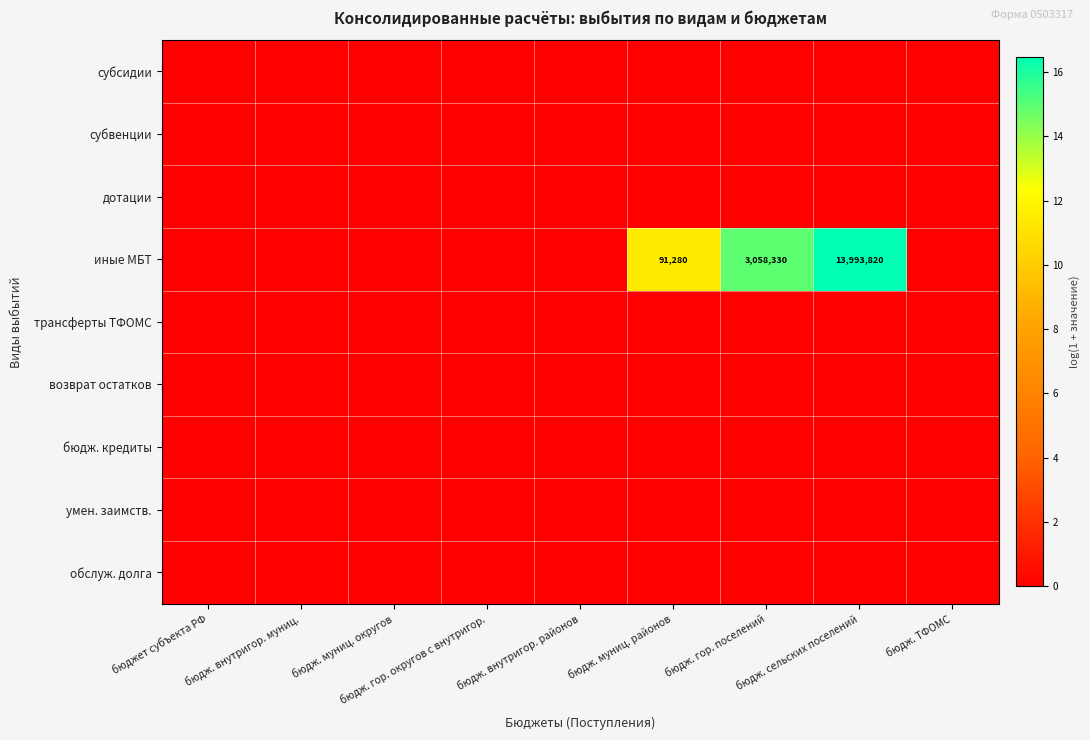

At which label is трансферты ТФОМС closest to 0?

бюджет субъекта РФ